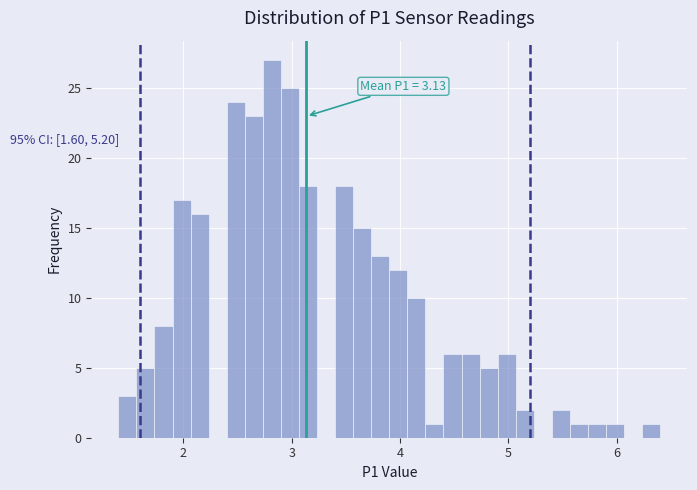

Read against the x-axis, roughly where is the centre of the tallest bar?

2.8